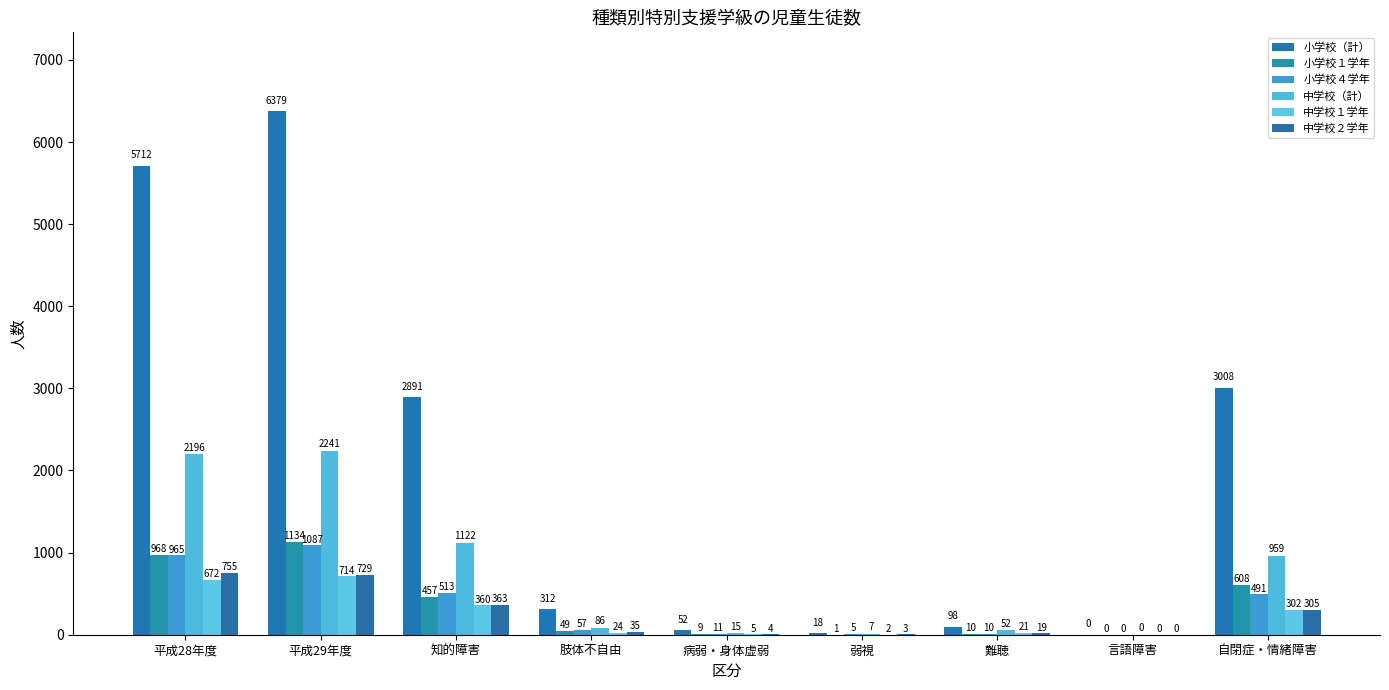

What is the average value of the 中学校（計） series?

742